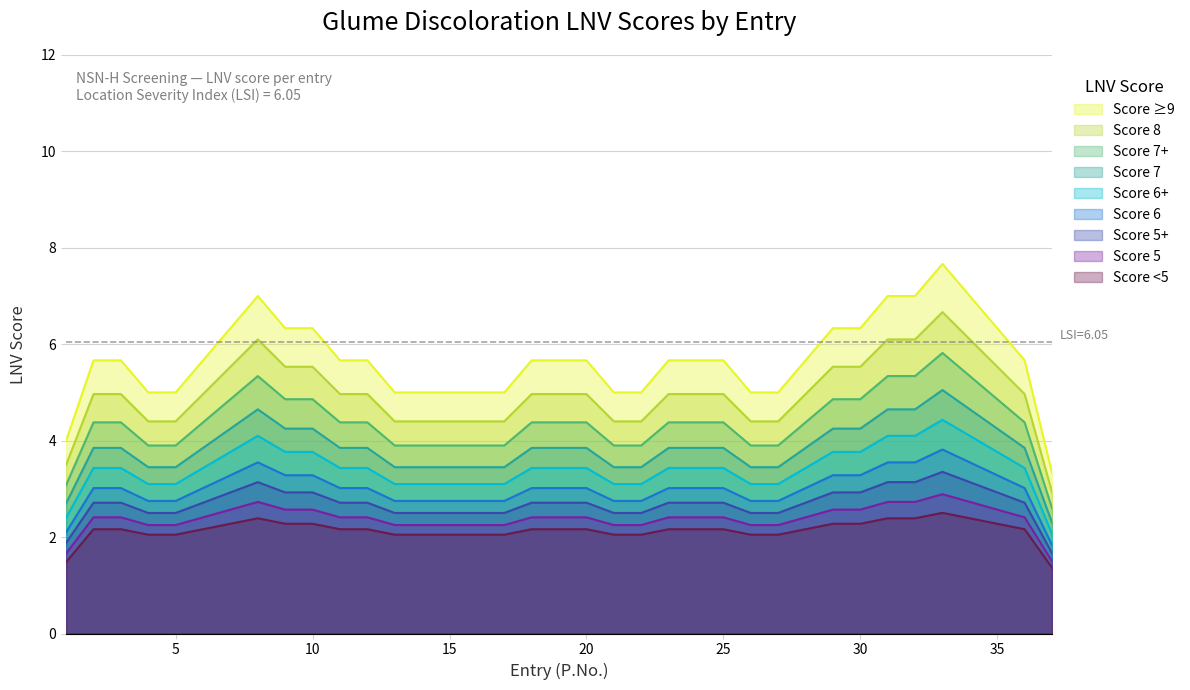

What is the average value of the Score 7 series?

3.8